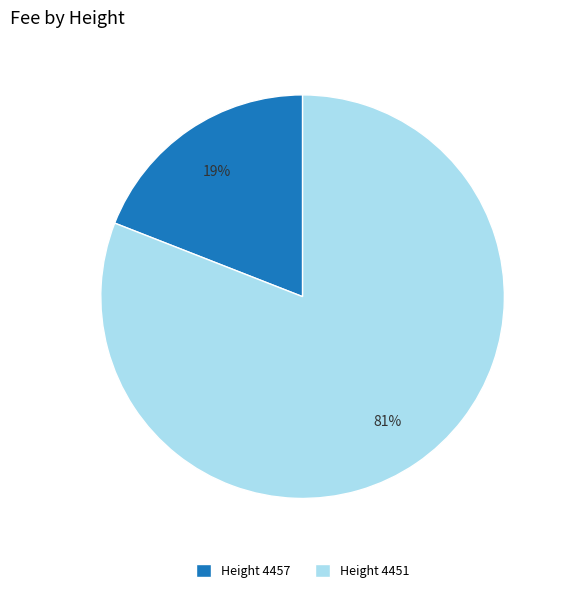

To the nearest percent, what is the average slice percentage?

50%